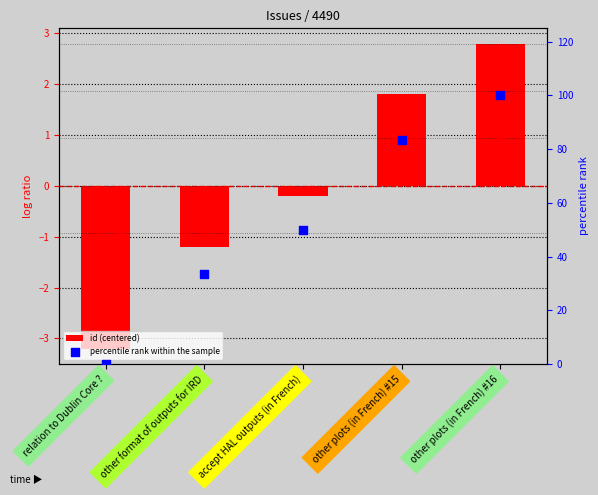

What is the total value across all series at other plots (in French) #16?

102.8